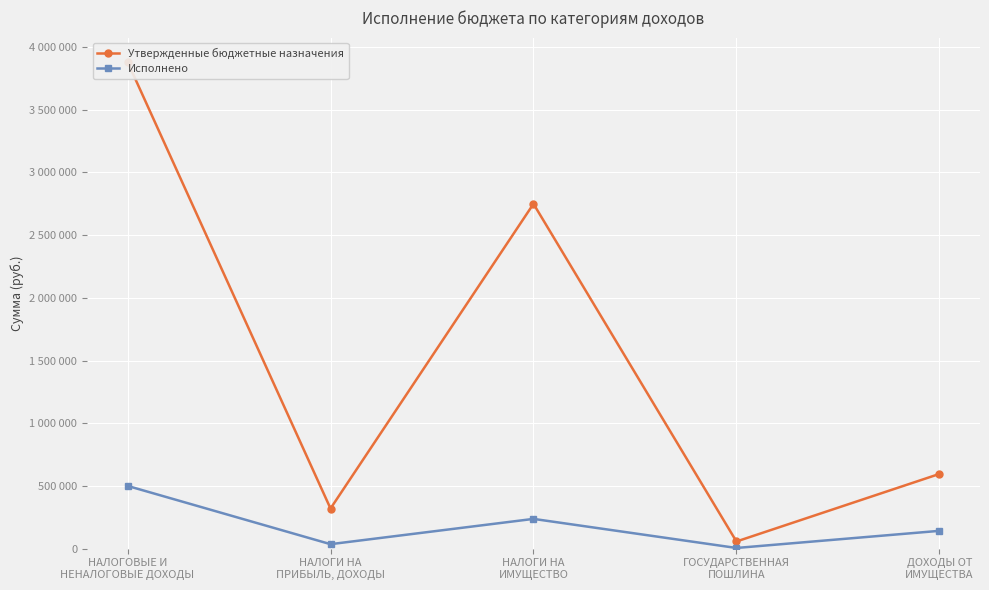

At how many categories does at least one series exceed 2132748?

2